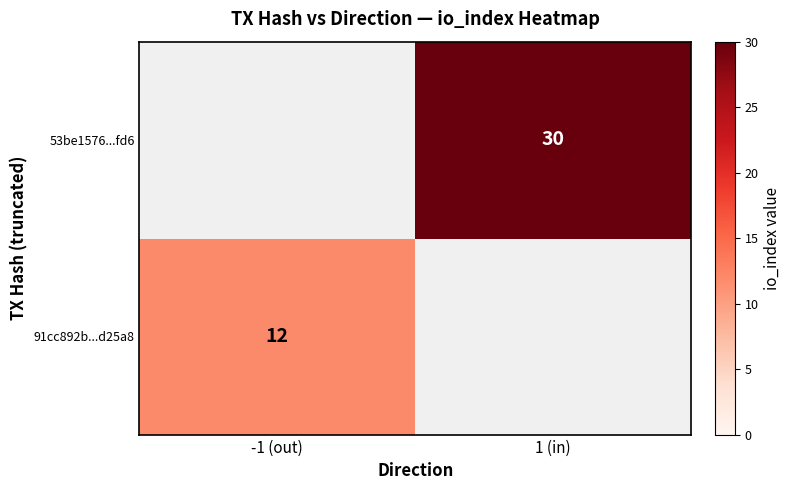

What is the greatest value displayed?

30.0